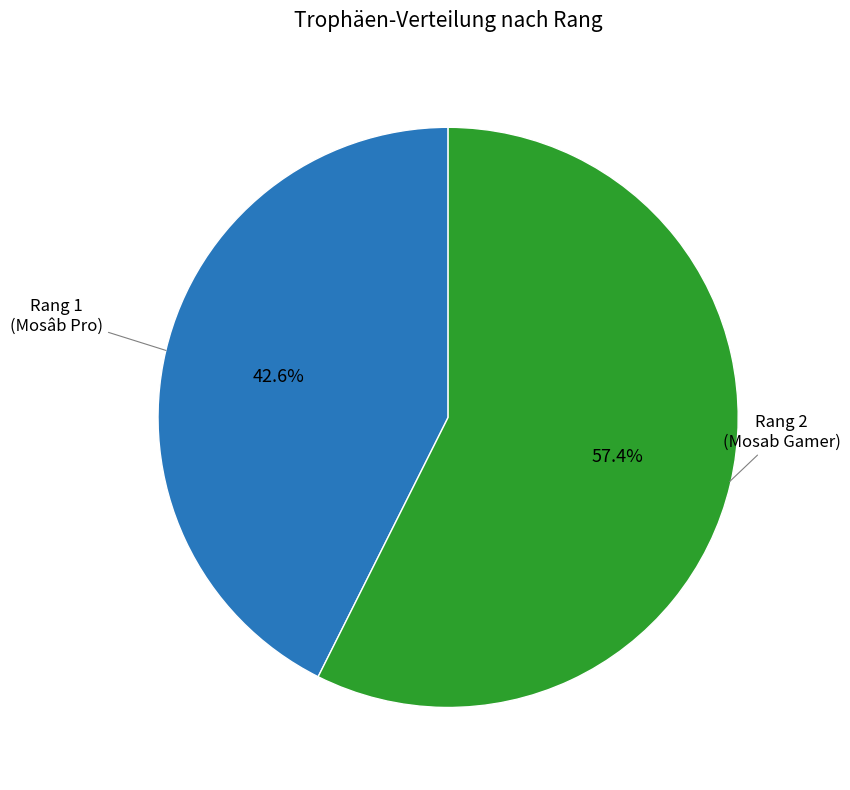

Does any single category account for the majority?

Yes